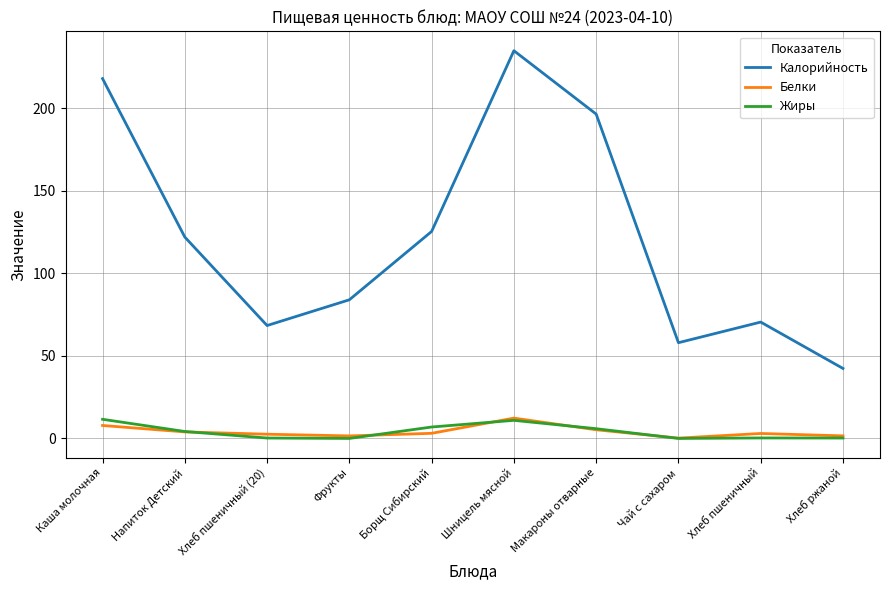

True or false: Калорийность and Жиры intersect in this chart.

False